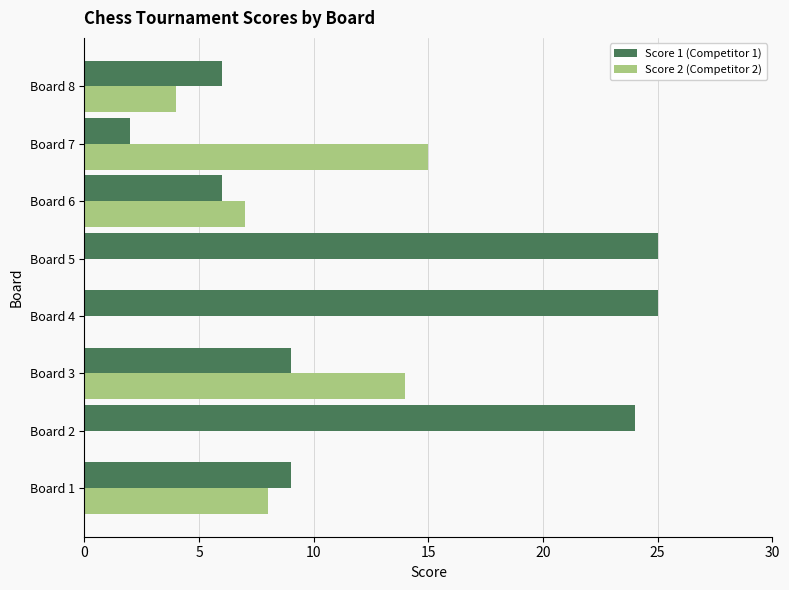

What is the total value across all series at Board 3?

23